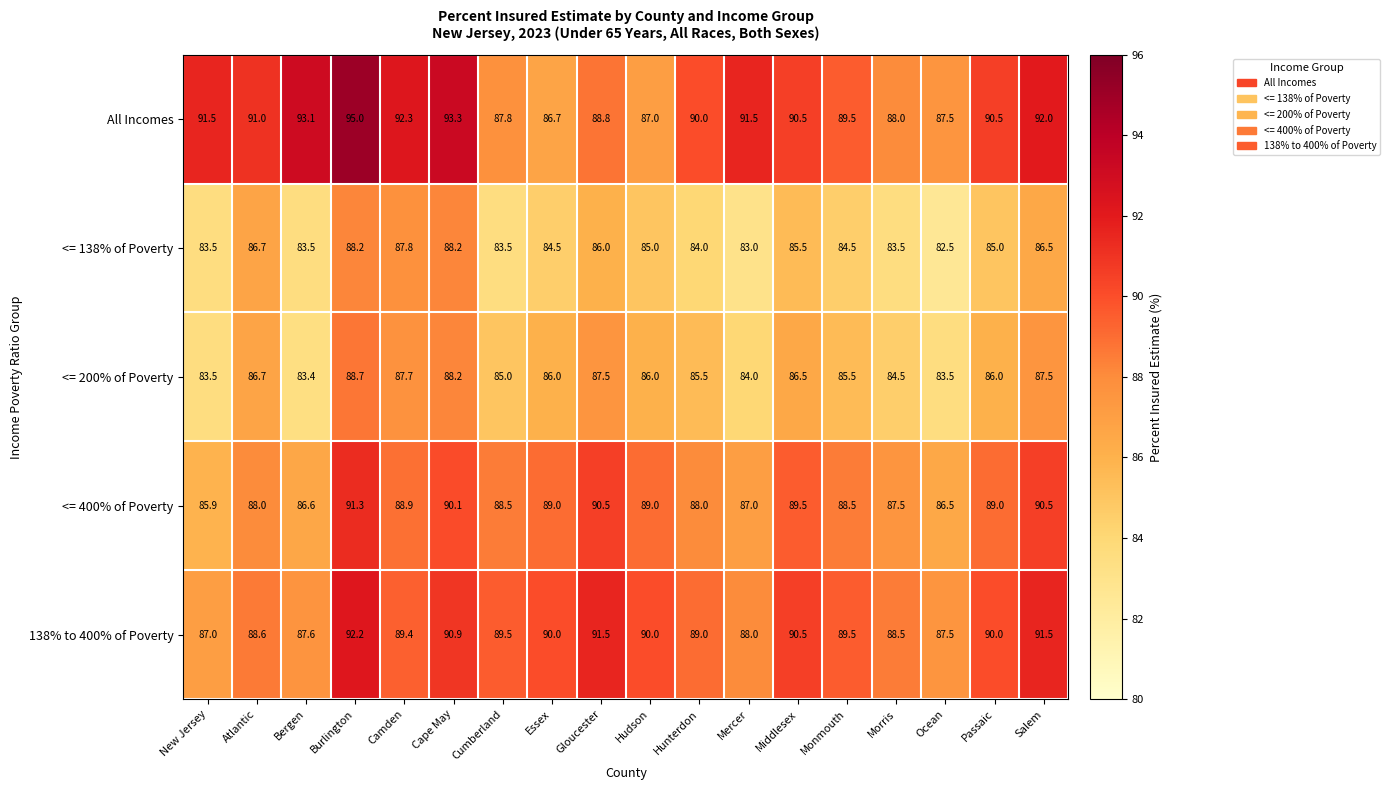

What is the difference between the highest and lowest values at Essex?

5.5